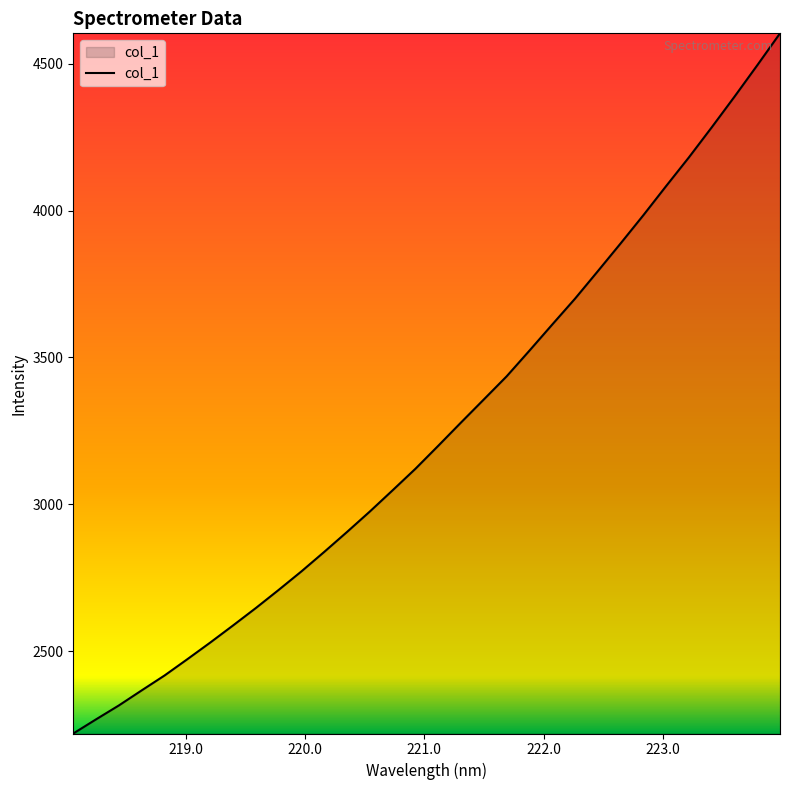

What is the difference between the maximum and minimum values?

2384.5